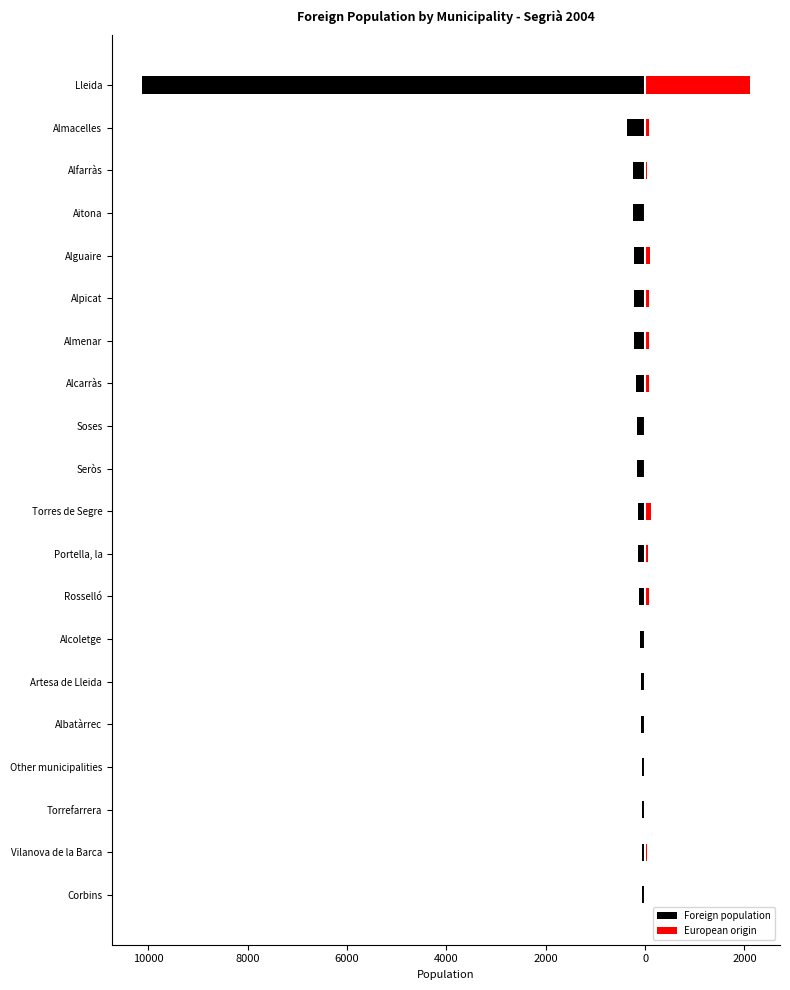

What are all the series names shown in the legend?

Foreign population, European origin